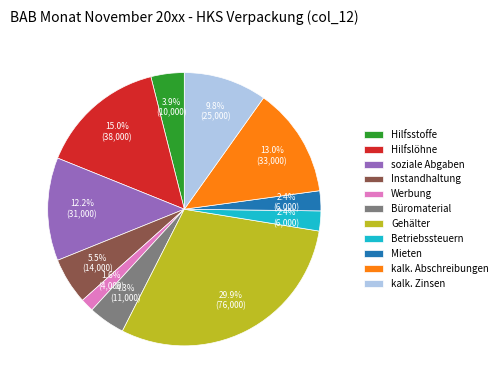

Is it true that Mieten is 2% of the pie?

True